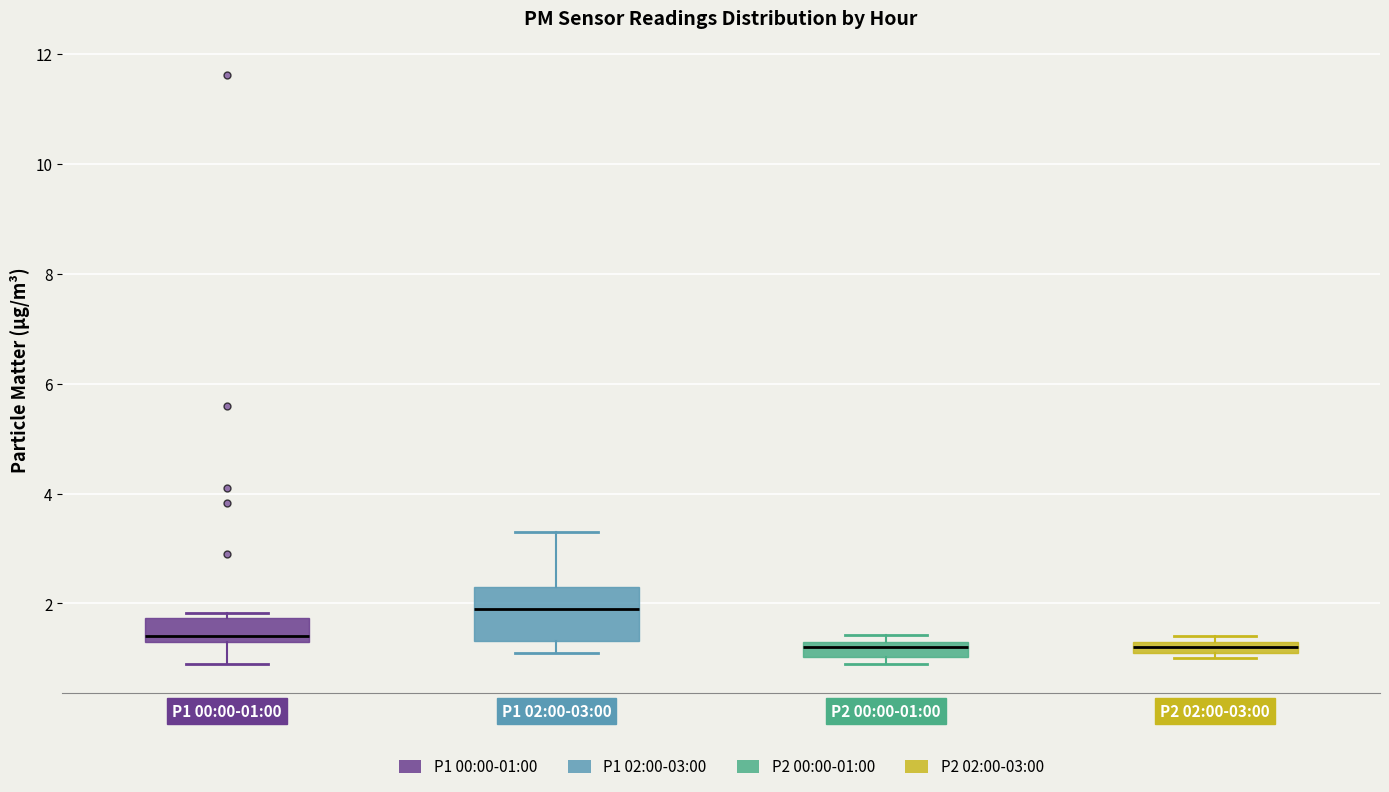

Where is the upper edge of the box for P2 00:00-01:00 on the y-axis? The values are not printed on the chart, so give them approximately, as read against the axis.

1.4